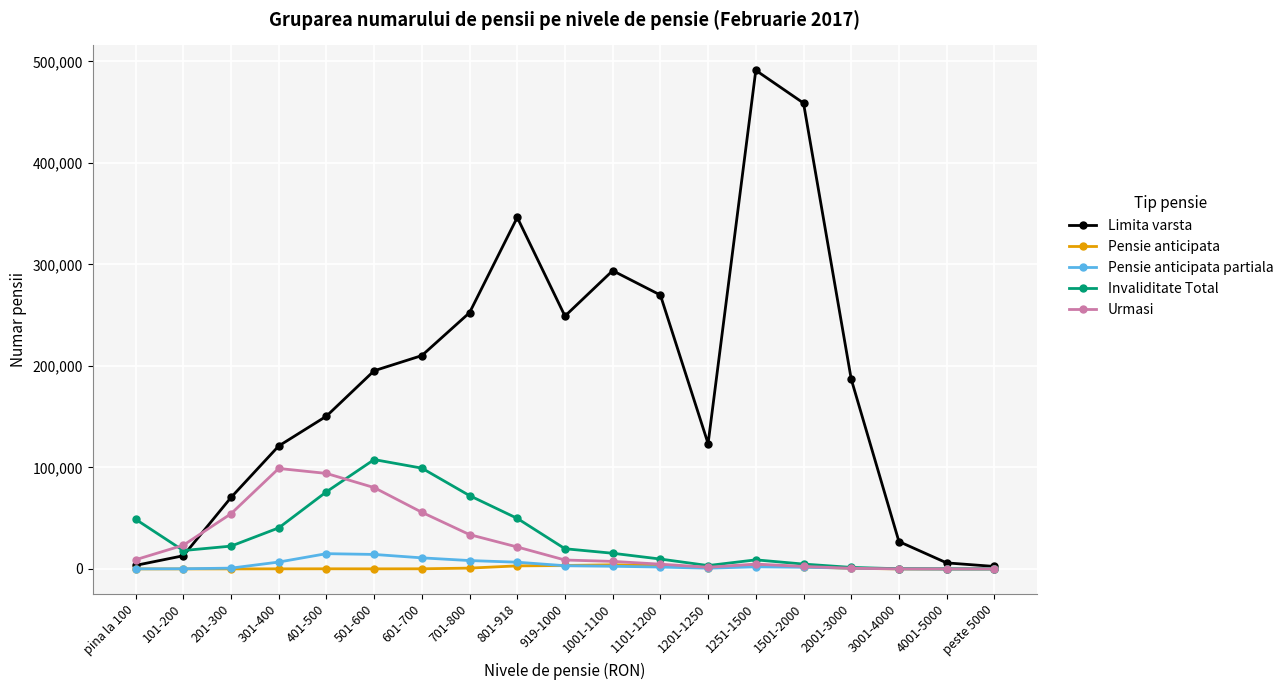

What is the label of the 7th point from the left?

601-700